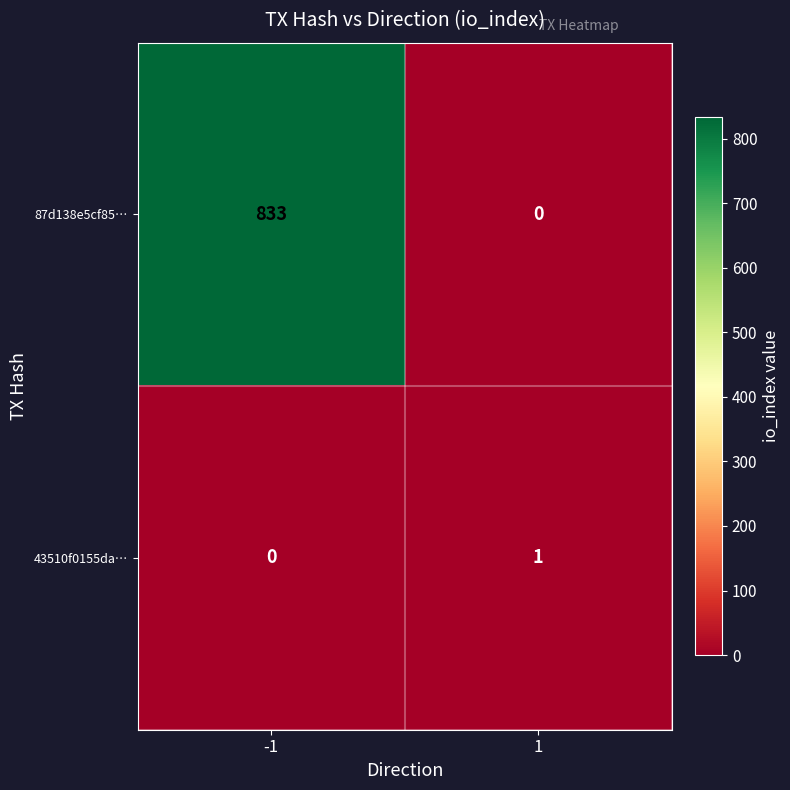

The value of 87d138e5cf85… at -1 is 517. True or false?

False